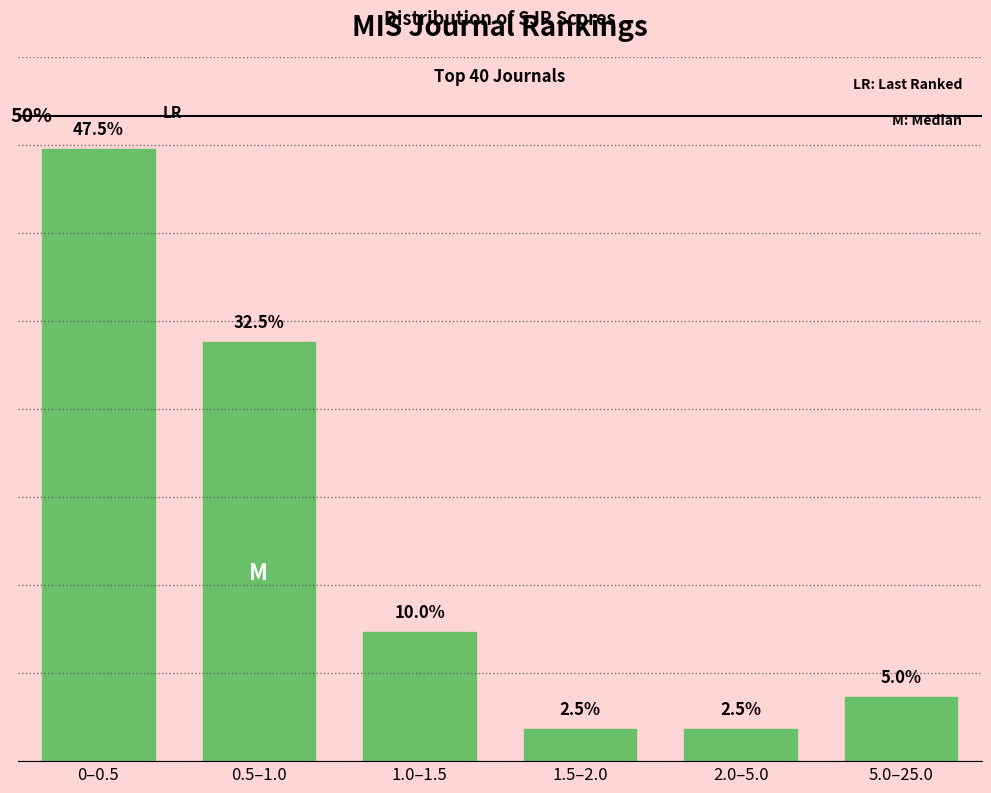

Where is the data nearest to the value 25?

0.5–1.0